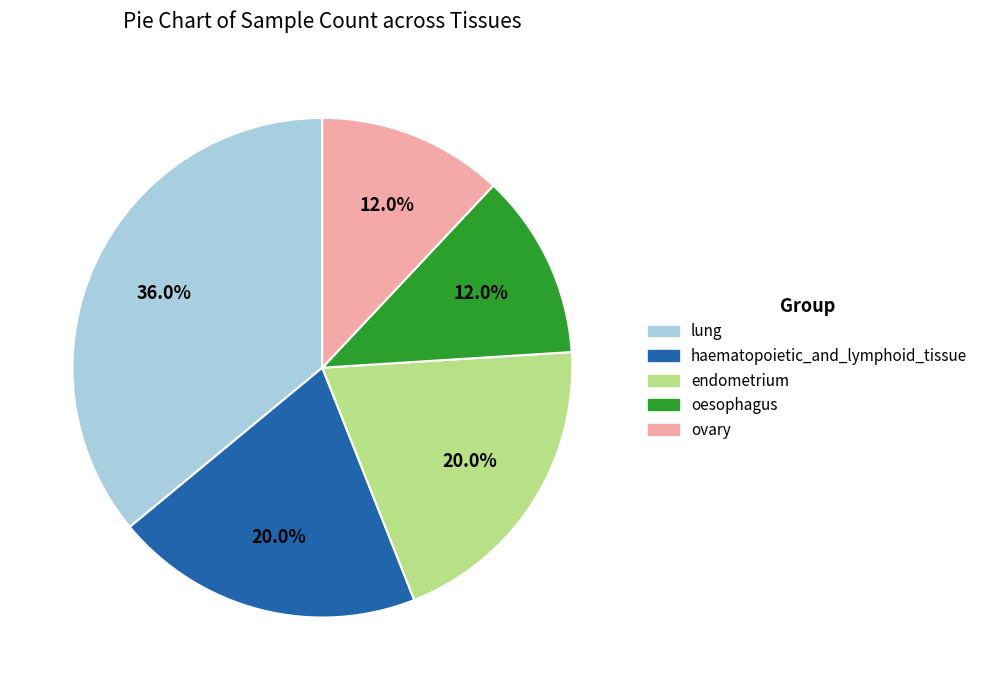

Does any single category account for the majority?

No